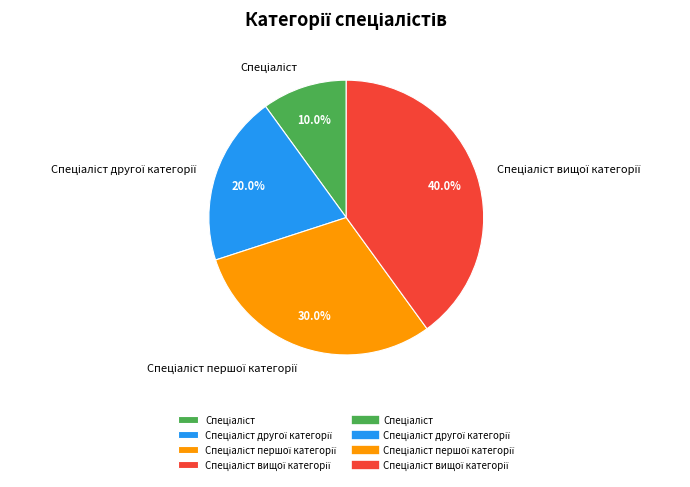

Is there a majority slice in this chart?

No